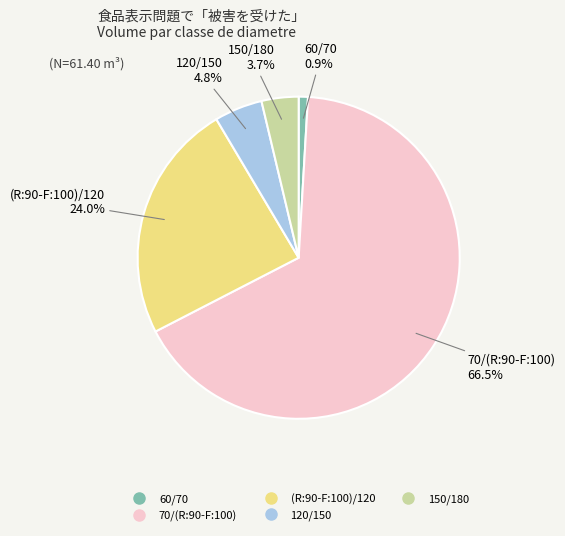

Is 120/150 the majority of the pie?

No